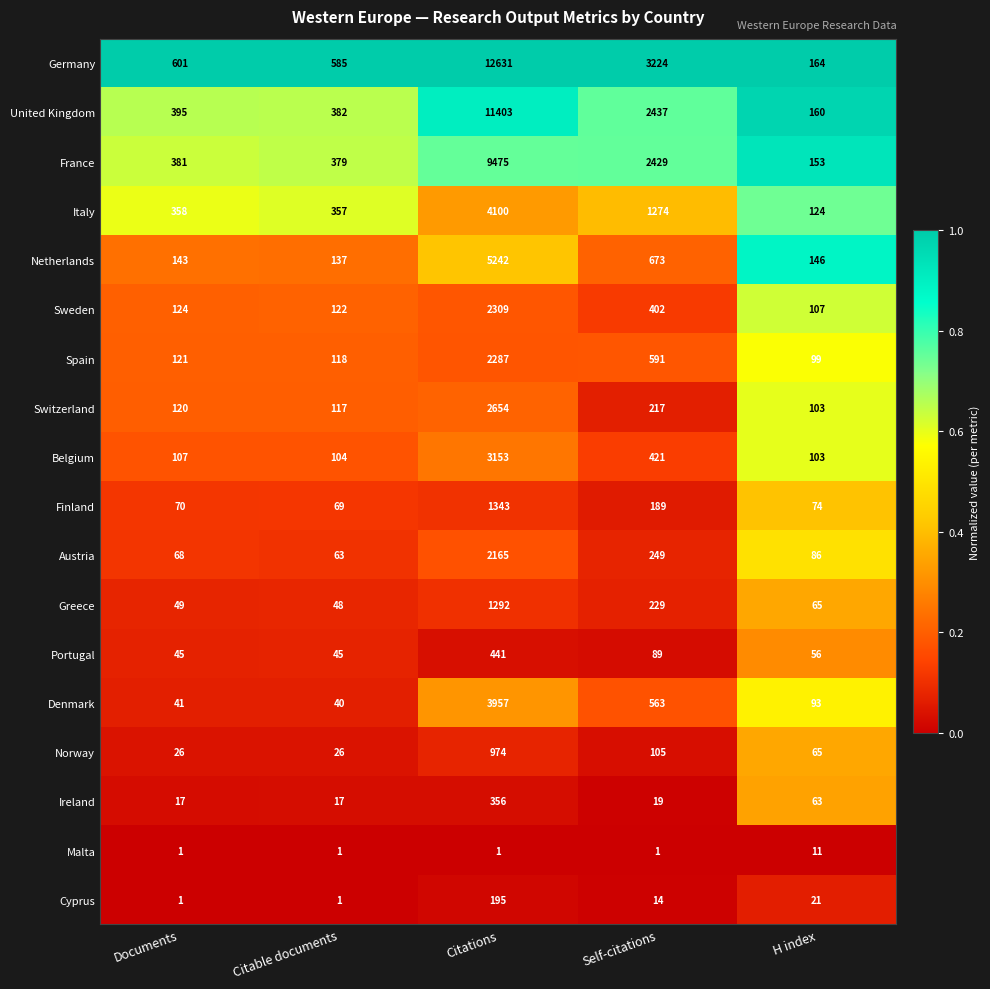

At which category does the chart reach its peak across all series?

Citations